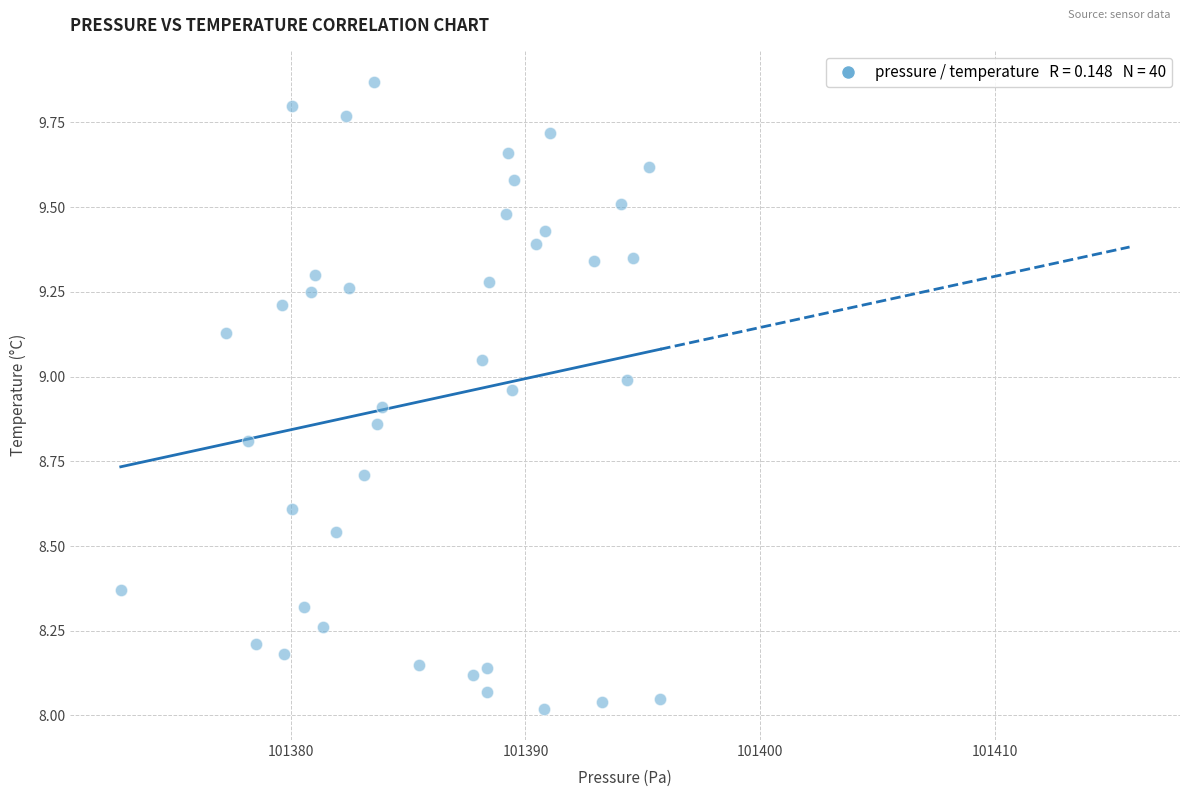

What is the range of X values (max minus min)?

23.0